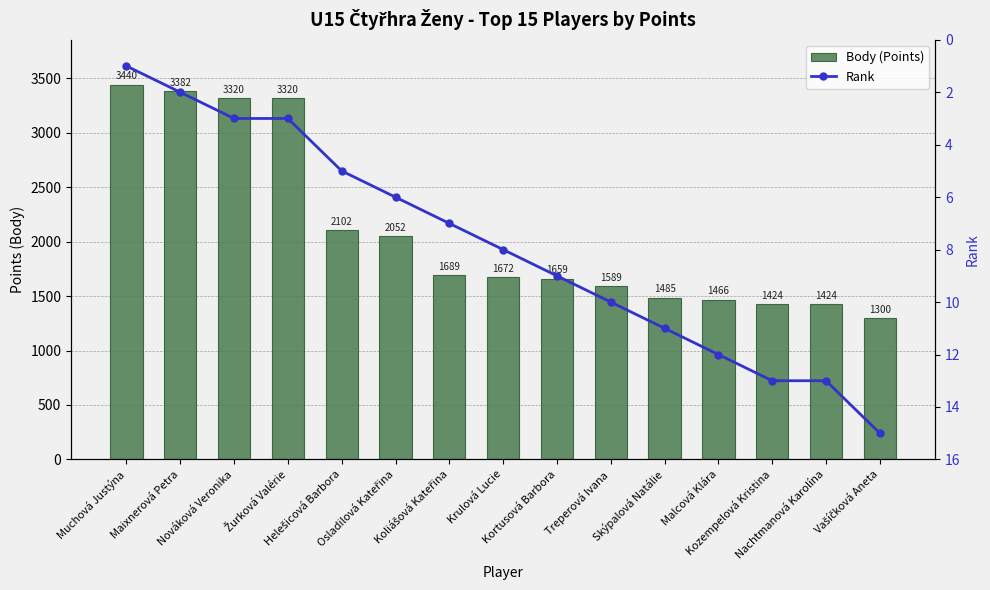

Is the value of Body (Points) at Muchová Justýna greater than the value of Rank at Nachtmanová Karolína?

Yes